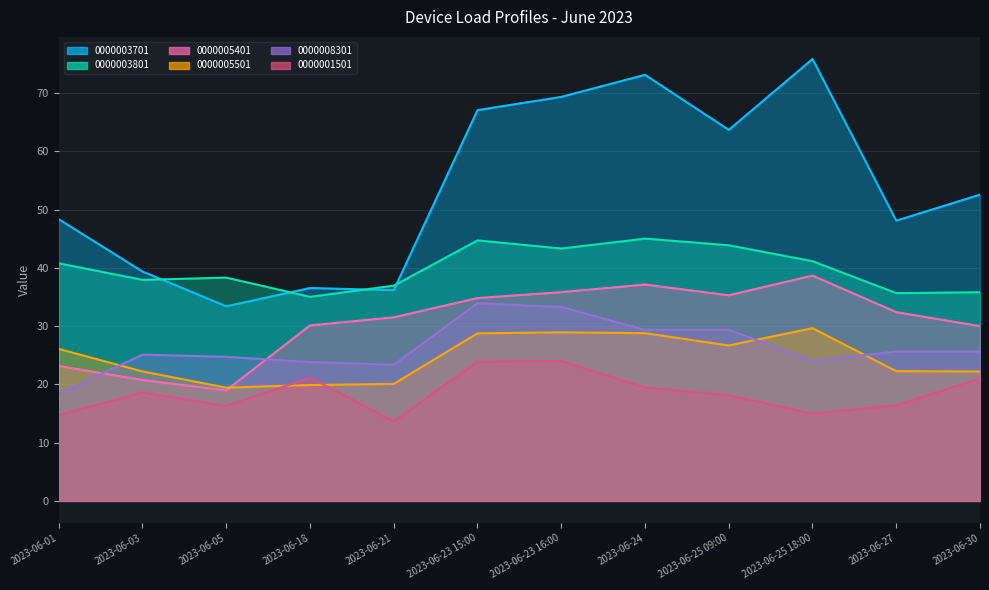

What are all the series names shown in the legend?

0000003701, 0000003801, 0000005401, 0000005501, 0000008301, 0000001501